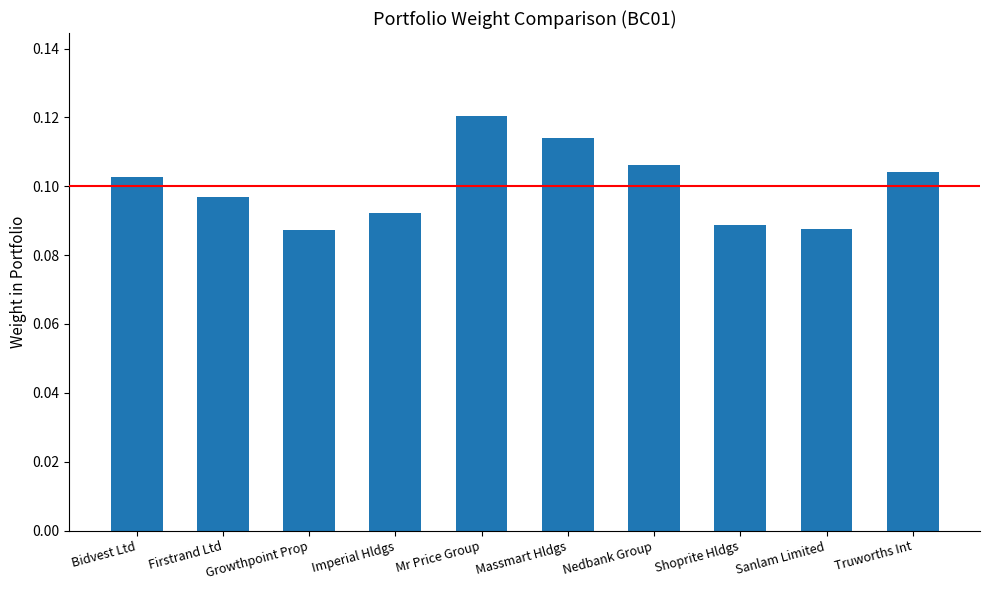

At which category does the chart reach its peak across all series?

Mr Price Group